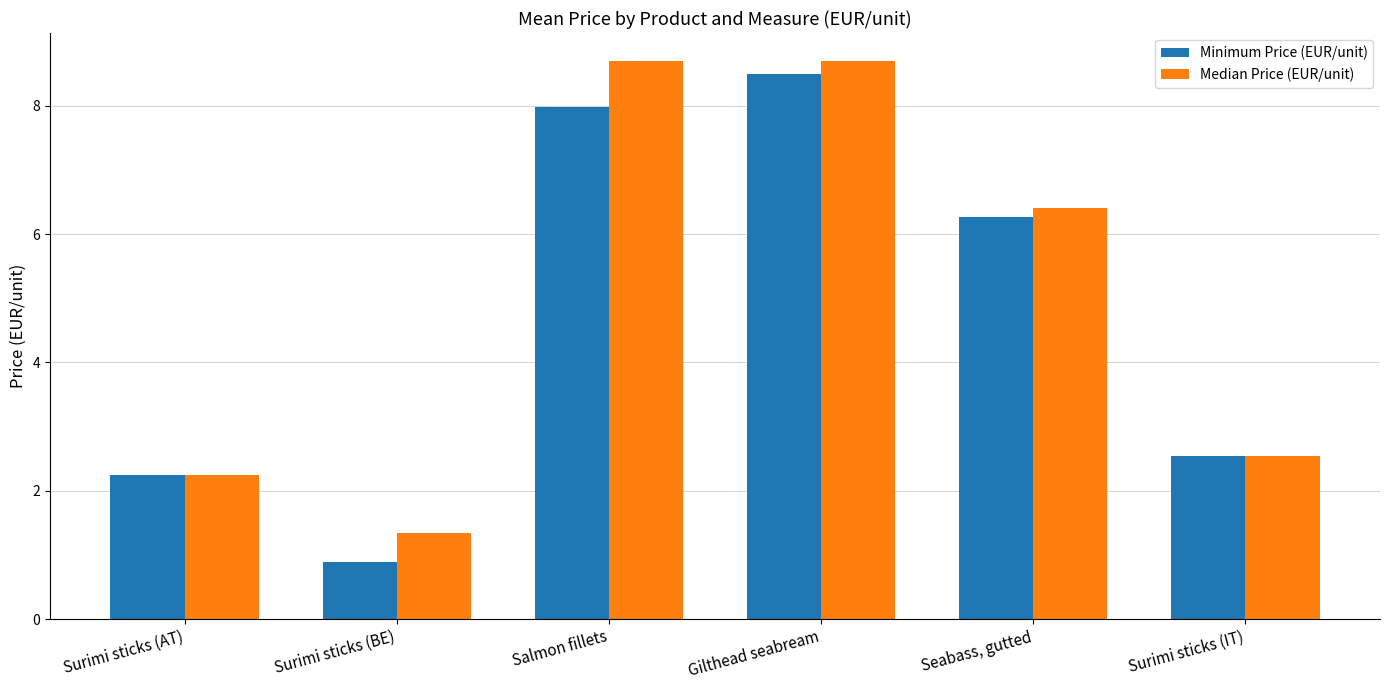

What is the average value of the Minimum Price (EUR/unit) series?

4.7